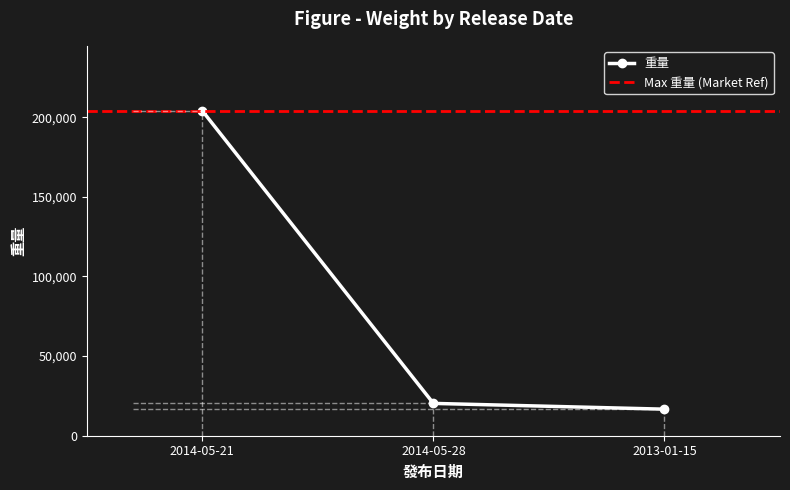

What is the minimum value shown in the chart?

16670.9